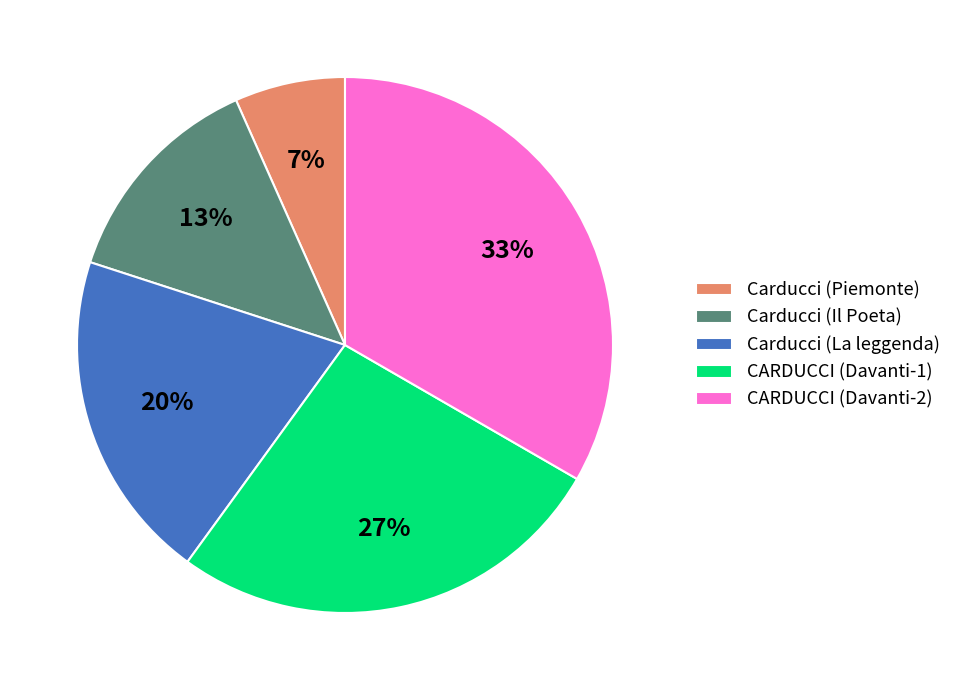

Does Carducci (La leggenda) account for over 50% of the chart?

No